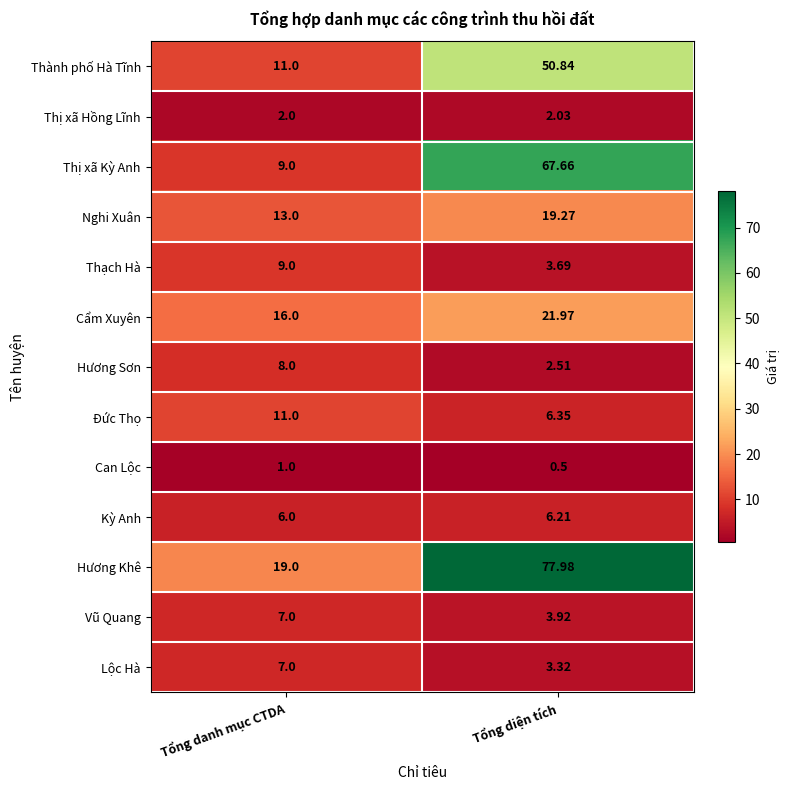

Which series has the widest spread of values?

Hương Khê